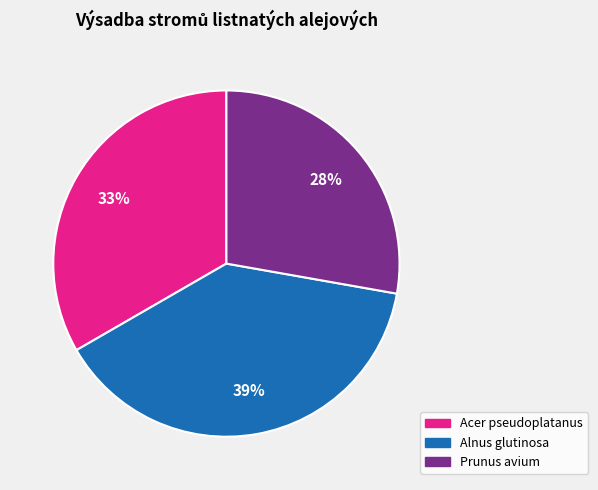

To the nearest percent, what is the average slice percentage?

33%